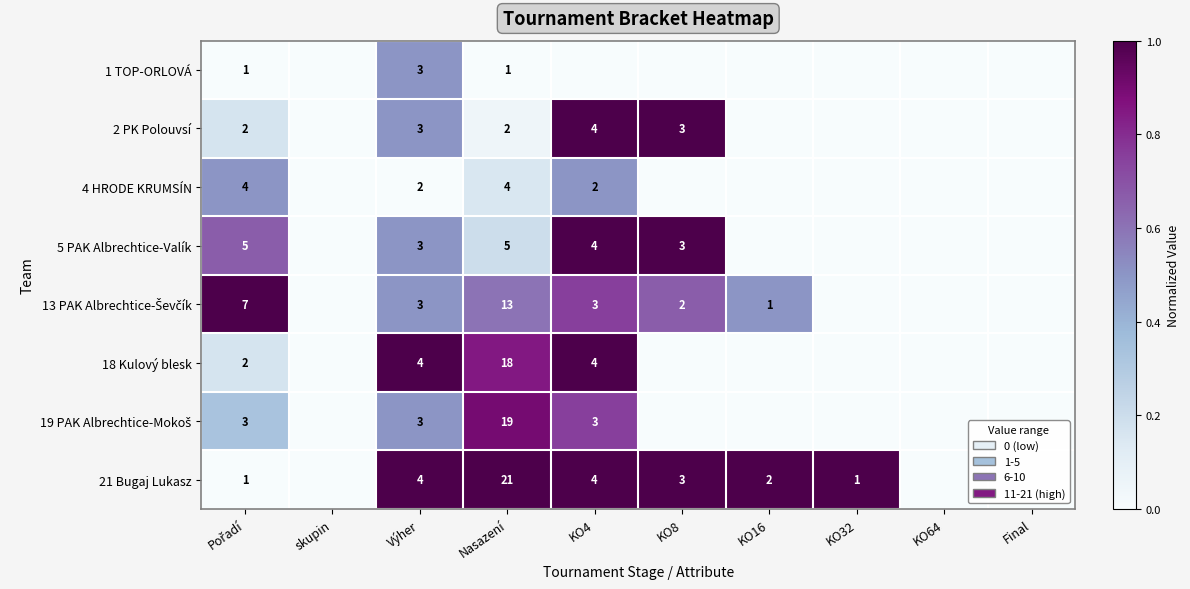

What is the total value across all series at Nasazení?

83